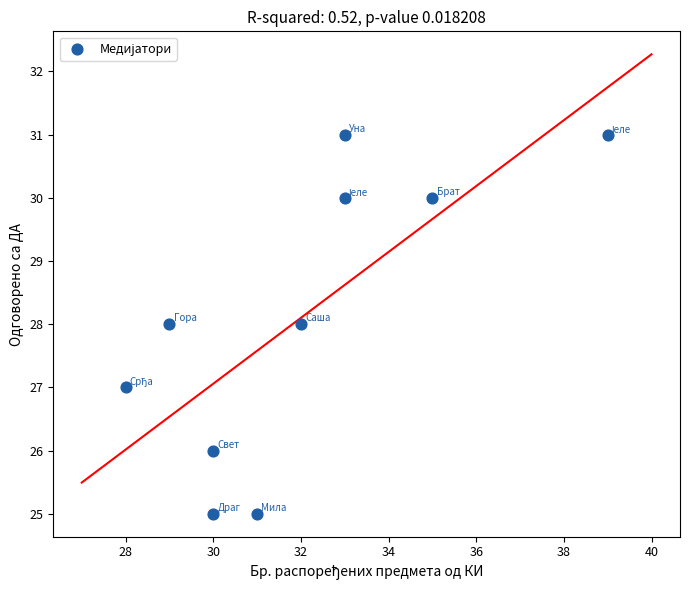

What is the average Y value?

28